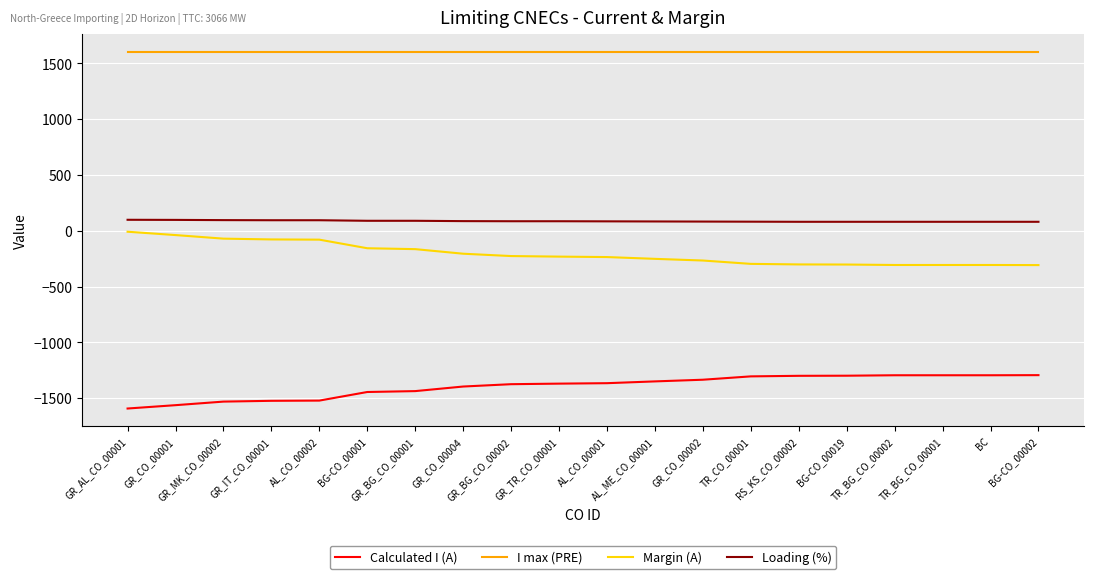

What is the sum of the Calculated I (A) values at BG-CO_00019 and GR_CO_00002?

-2632